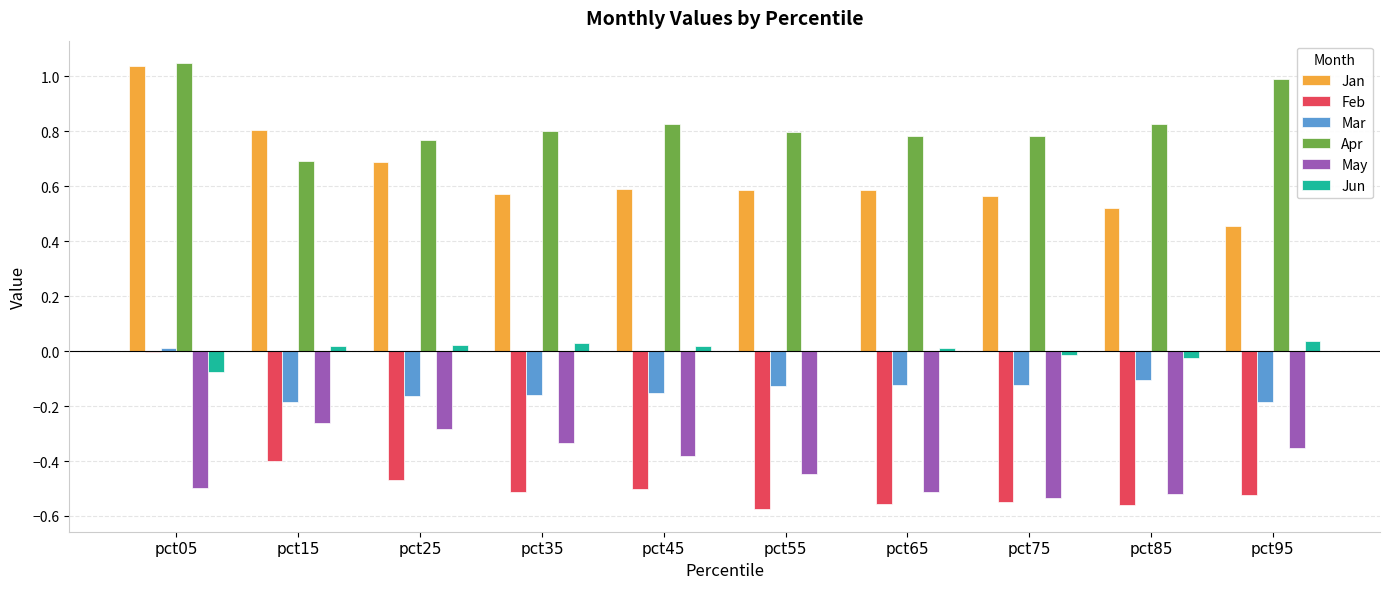

What is the sum of the Jan values at pct75 and pct45?

1.2